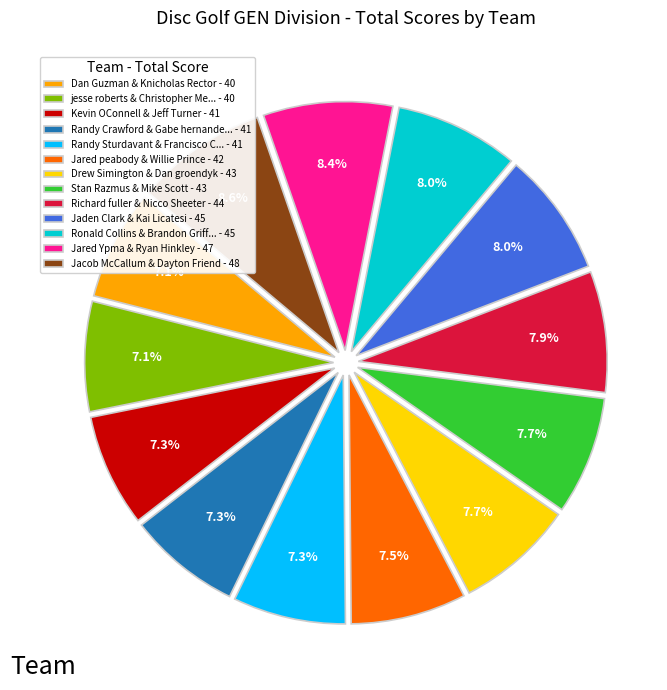

What is the ratio of the value at Richard fuller & Nicco Sheeter - 44 to the value at Stan Razmus & Mike Scott - 43?

1.0